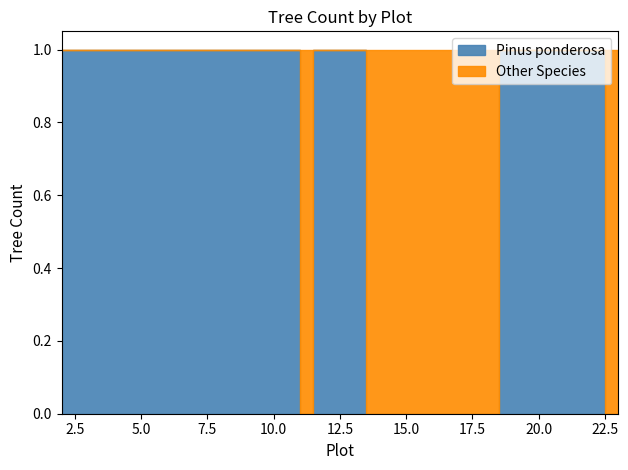

True or false: Other Species and Pinus ponderosa cross at least once.

True